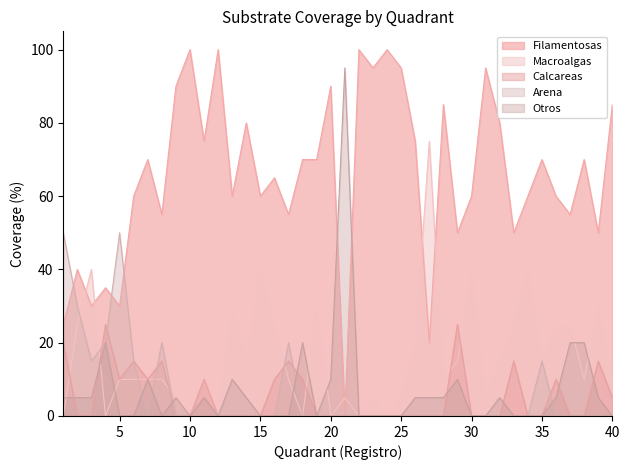

Reading left to right, what are all the values shown in this chart?

Macroalgas: 1=0	2=25	3=40	4=0	5=10	6=10	7=10	8=10	9=5	10=0	11=10	12=0	13=30	14=15	15=40	16=25	17=10	18=0	19=30	20=0	21=5	22=0	23=5	24=0	25=5	26=20	27=75	28=10	29=15	30=40	31=5	32=15	33=25	34=40	35=15	36=25	37=25	38=10	39=30	40=10
Filamentosas: 1=25	2=40	3=30	4=35	5=30	6=60	7=70	8=55	9=90	10=100	11=75	12=100	13=60	14=80	15=60	16=65	17=55	18=70	19=70	20=90	21=0	22=100	23=95	24=100	25=95	26=75	27=20	28=85	29=50	30=60	31=95	32=80	33=50	34=60	35=70	36=60	37=55	38=70	39=50	40=85
Calcareas: 1=20	2=0	3=0	4=25	5=10	6=15	7=10	8=15	9=0	10=0	11=10	12=0	13=0	14=0	15=0	16=10	17=15	18=10	19=0	20=0	21=0	22=0	23=0	24=0	25=0	26=0	27=0	28=0	29=25	30=0	31=0	32=0	33=15	34=0	35=0	36=10	37=0	38=0	39=15	40=5
Arena: 1=50	2=30	3=15	4=20	5=50	6=15	7=0	8=20	9=0	10=0	11=0	12=0	13=0	14=0	15=0	16=0	17=20	18=0	19=0	20=0	21=0	22=0	23=0	24=0	25=0	26=0	27=0	28=0	29=0	30=0	31=0	32=0	33=0	34=0	35=15	36=0	37=0	38=0	39=0	40=0
Otros: 1=5	2=5	3=5	4=20	5=0	6=0	7=10	8=0	9=5	10=0	11=5	12=0	13=10	14=5	15=0	16=0	17=0	18=20	19=0	20=10	21=95	22=0	23=0	24=0	25=0	26=5	27=5	28=5	29=10	30=0	31=0	32=5	33=0	34=0	35=0	36=5	37=20	38=20	39=5	40=0